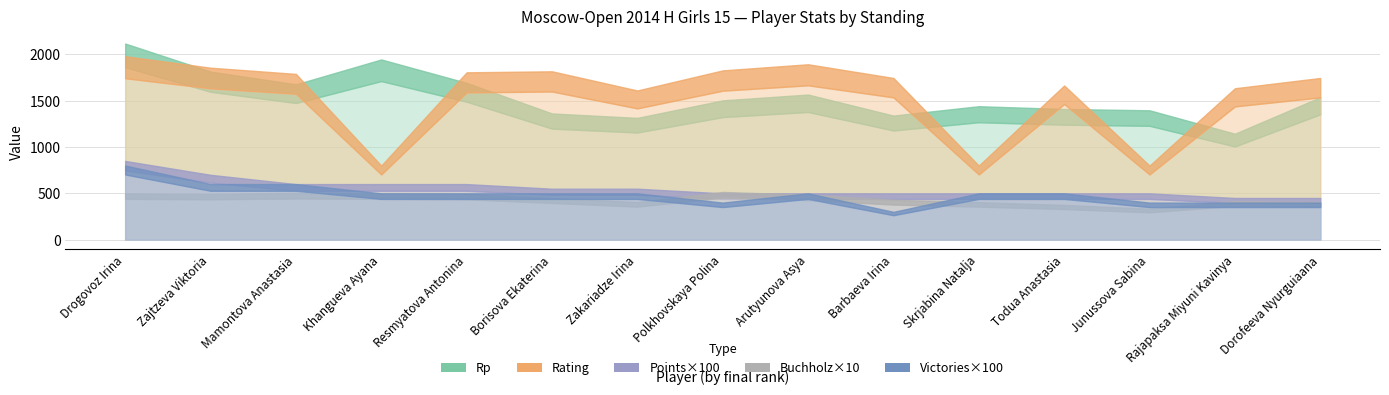

What is the label of the 6th point from the right?

Barbaeva Irina